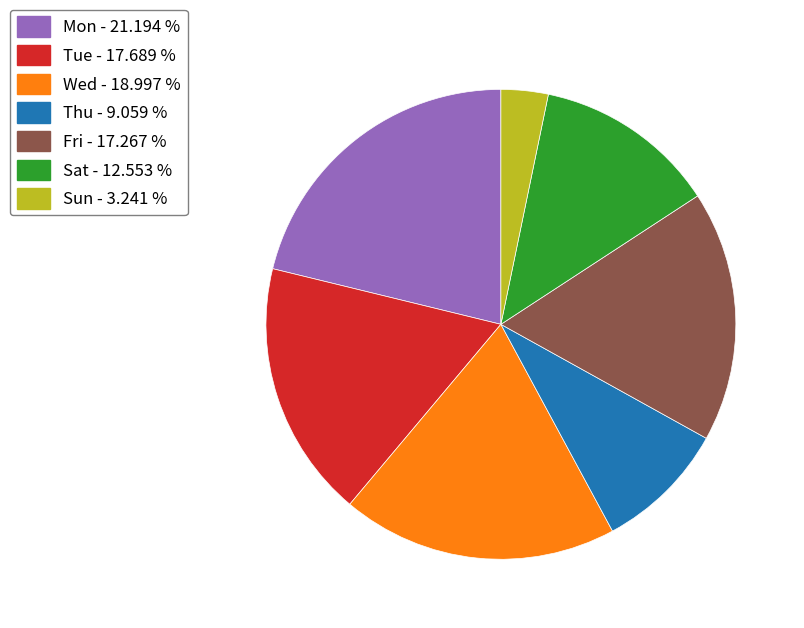

Does Wed - 18.997 % represent more than half of the total?

No